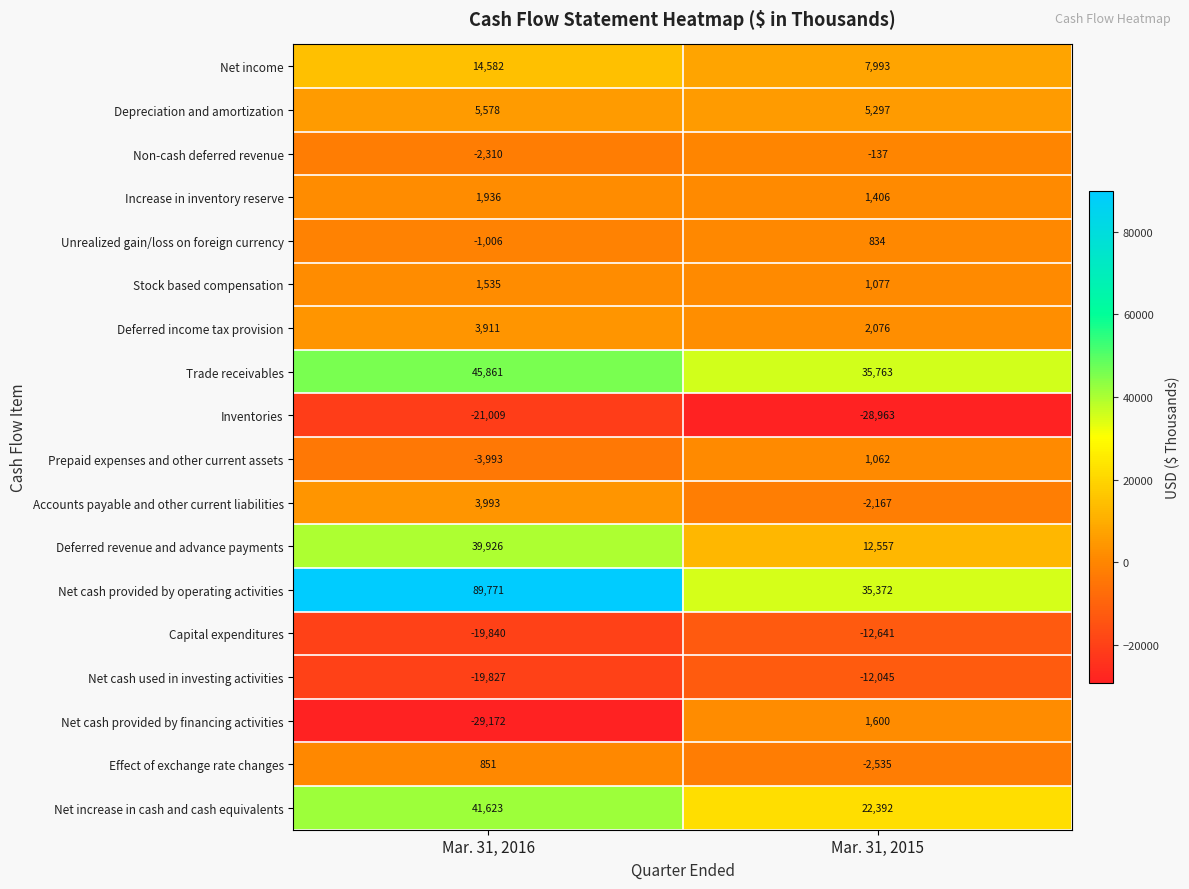

At how many categories does at least one series exceed 40979?

1